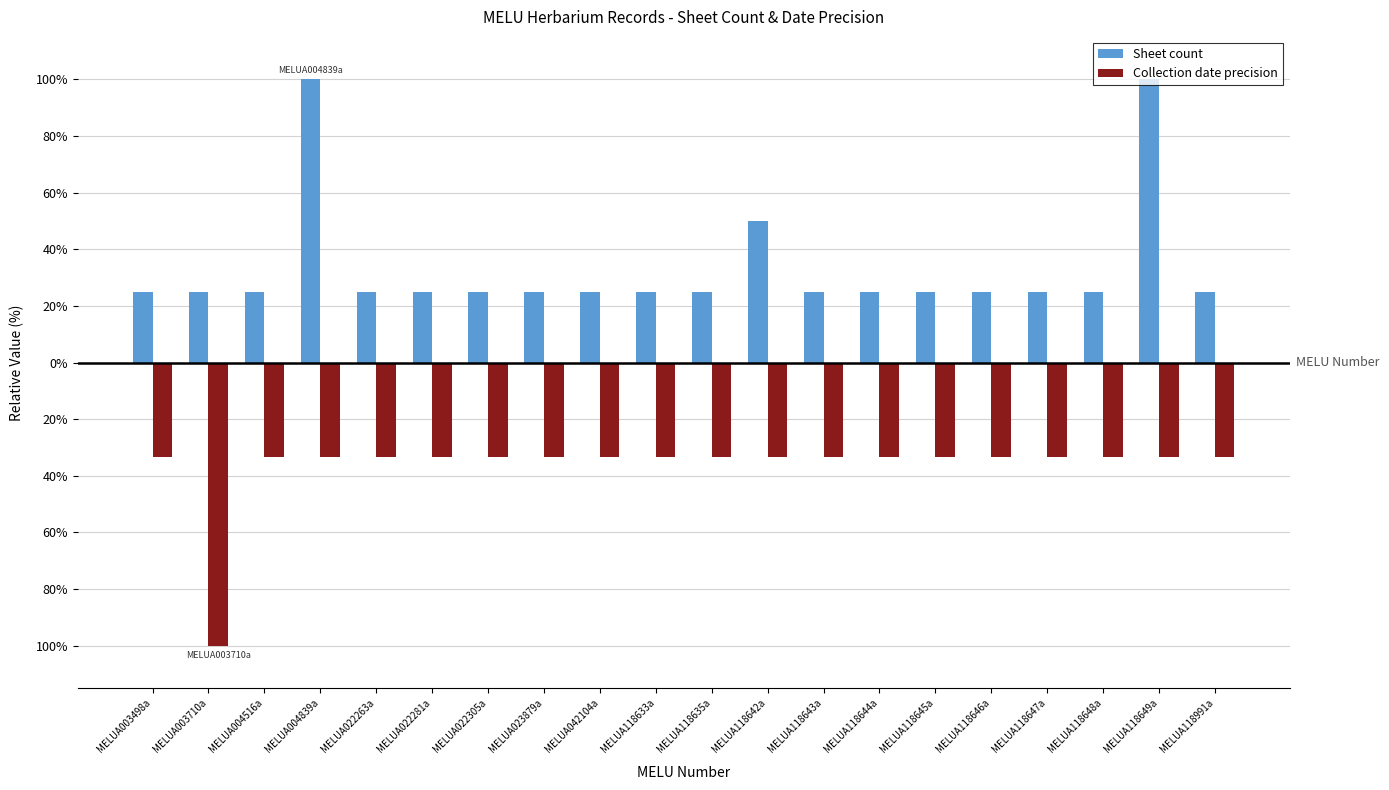

True or false: Collection date precision has a value of -7.0 at MELUA118645a.

False